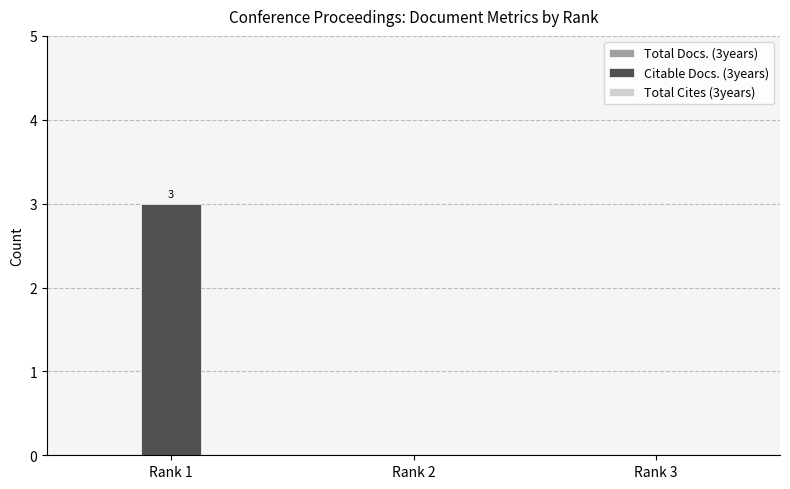

Between Rank 1 and Rank 3, which is larger?

Rank 1